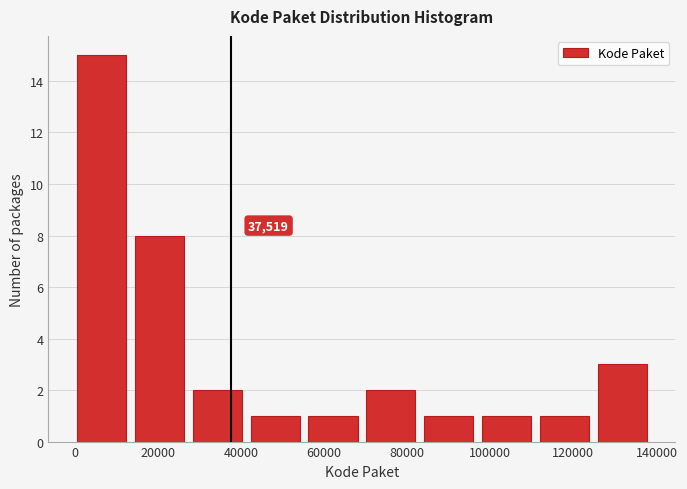

Which range on the x-axis has the tallest bar?

0 to 14000